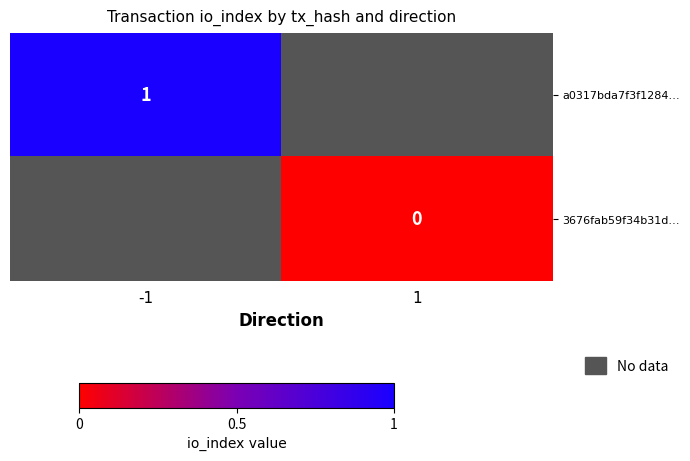

Which label corresponds to the smallest value in the chart?

1